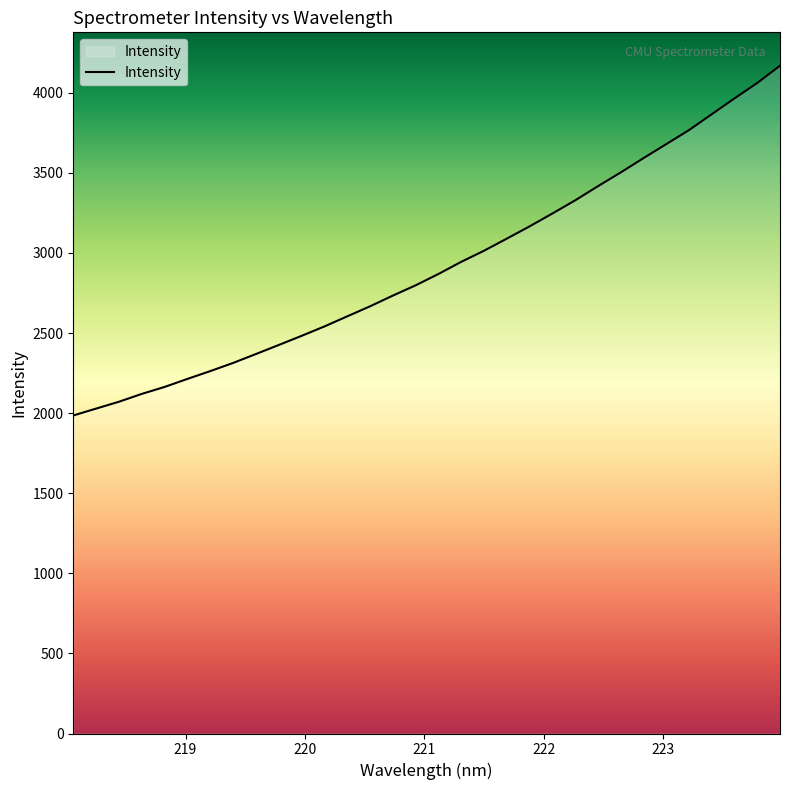

What is the greatest value displayed?

4169.3